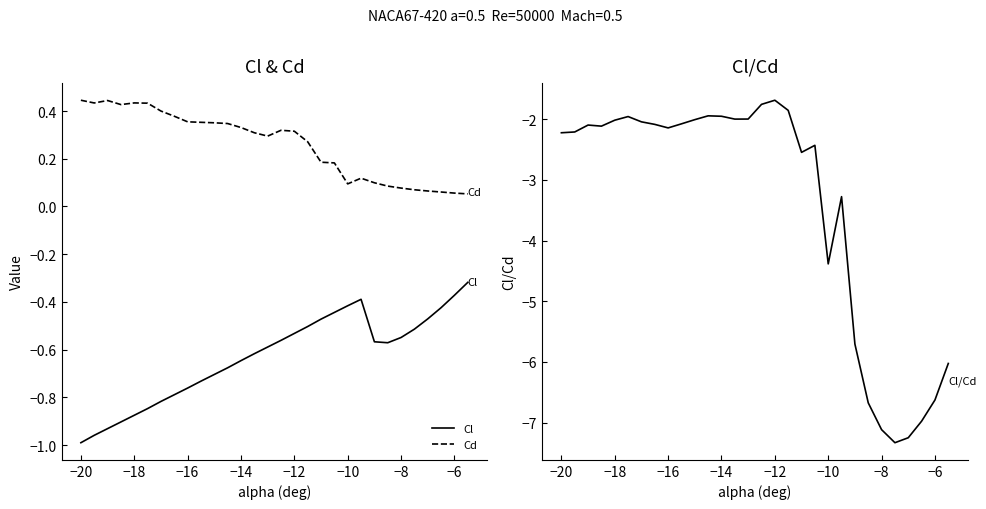

List the series in order of their overall mean, lowest first.

Cl/Cd, Cl, Cd